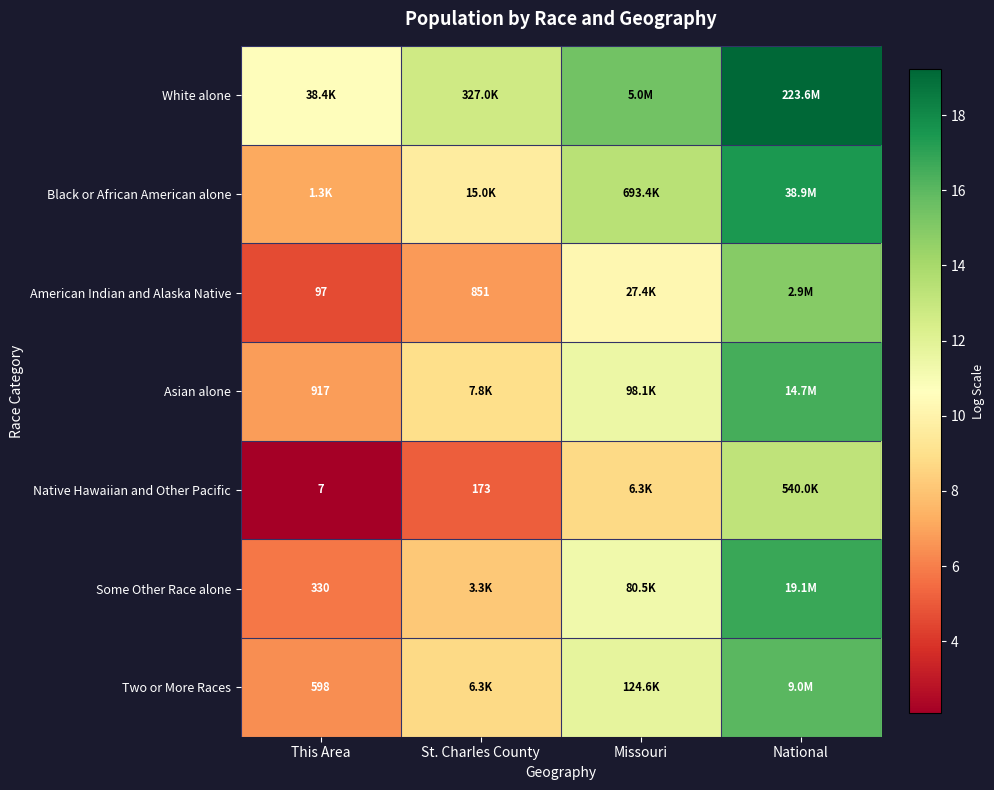

The value of Some Other Race alone at This Area is 9.5. True or false?

False